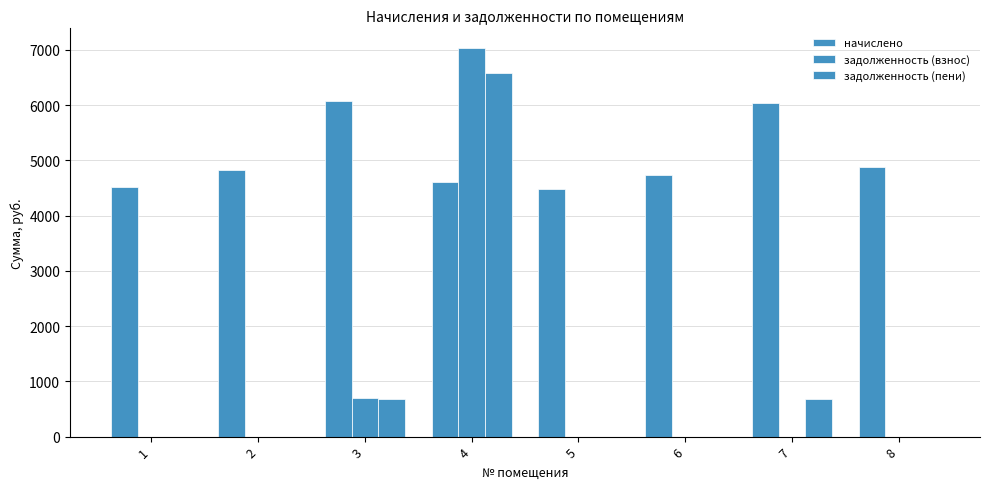

What is the average value of the задолженность (взнос) series?

966.8